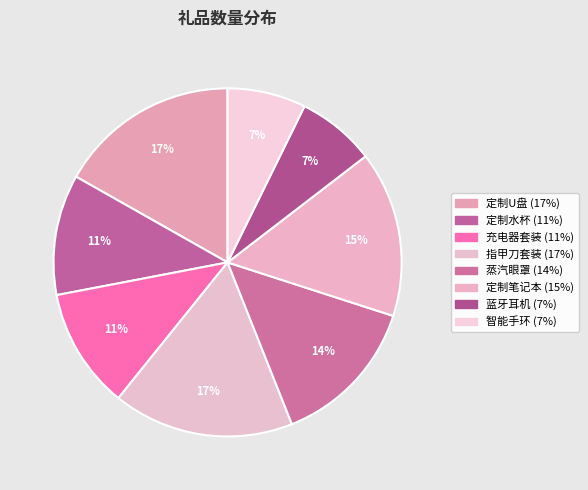

Do 充电器套装 and 蒸汽眼罩 together represent more than half of the pie?

No